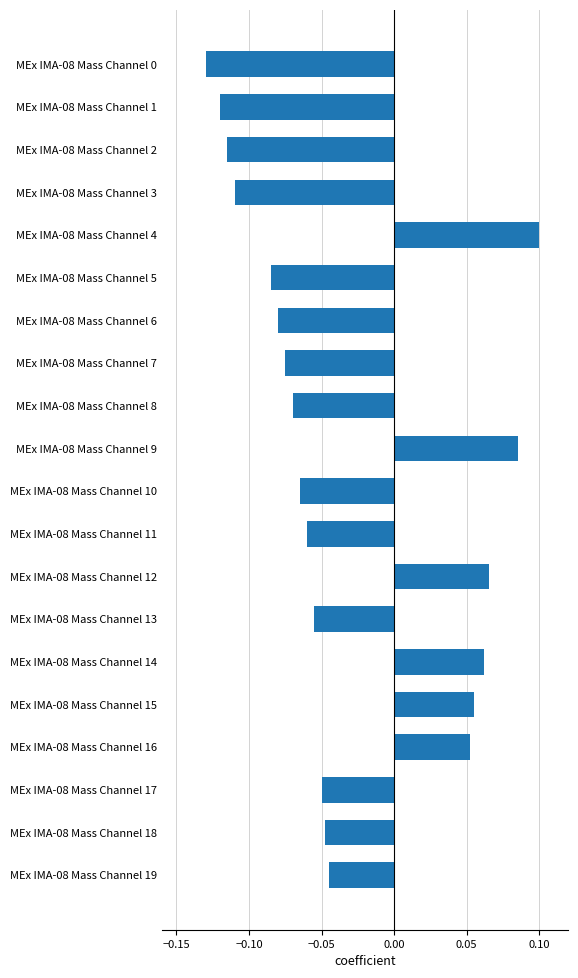

The value at MEx IMA-08 Mass Channel 9 is 0.1. True or false?

True